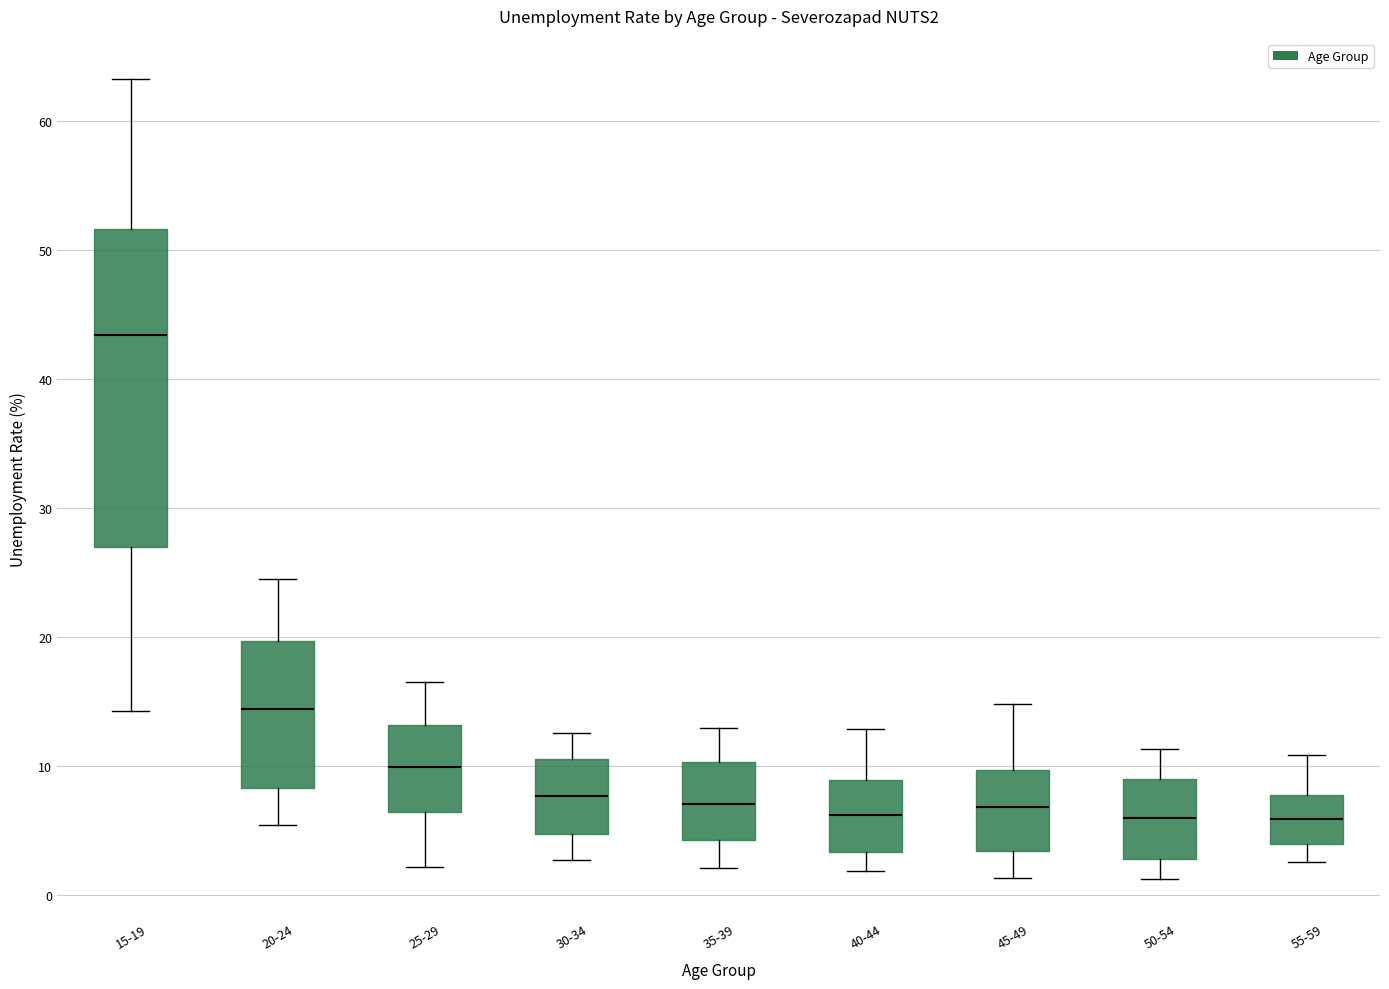

Reading left to right, transcribe this box plot: for each box, give where its median line is, the range the box spans, and where its two whiskers end, as read against the y-axis. The values are not printed on the chart, so give them approximately, as read against the axis.

15-19: median 43, box 27 to 52, whiskers 14 to 63
20-24: median 14, box 8 to 20, whiskers 5 to 24
25-29: median 10, box 6 to 13, whiskers 2 to 17
30-34: median 8, box 5 to 11, whiskers 3 to 13
35-39: median 7, box 4 to 10, whiskers 2 to 13
40-44: median 6, box 3 to 9, whiskers 2 to 13
45-49: median 7, box 3 to 10, whiskers 1 to 15
50-54: median 6, box 3 to 9, whiskers 1 to 11
55-59: median 6, box 4 to 8, whiskers 3 to 11